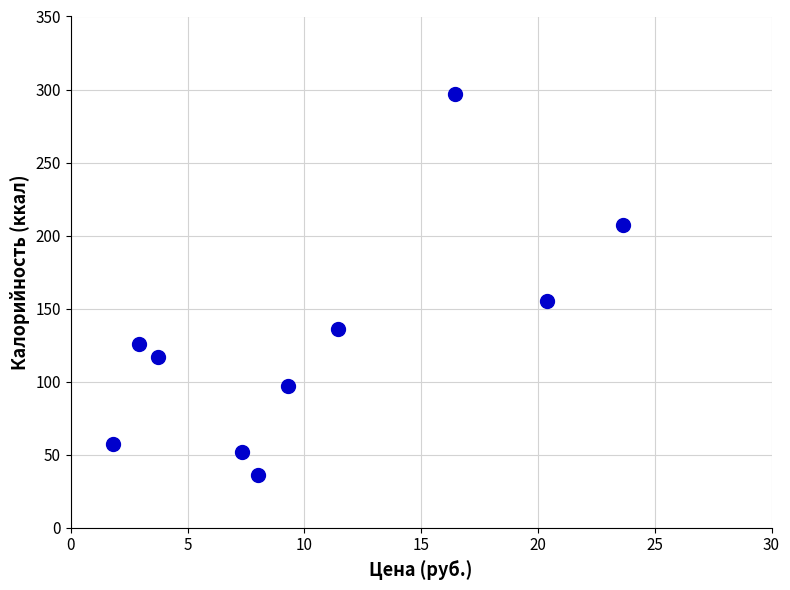

What Y value in the scatter plot is closest to 166?

155